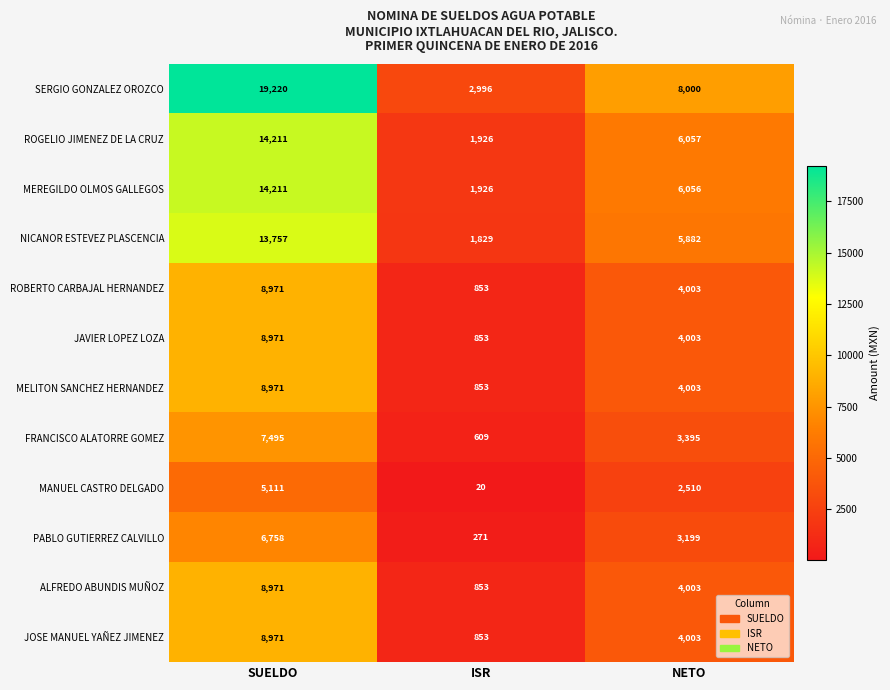

What is the minimum value shown in the chart?

20